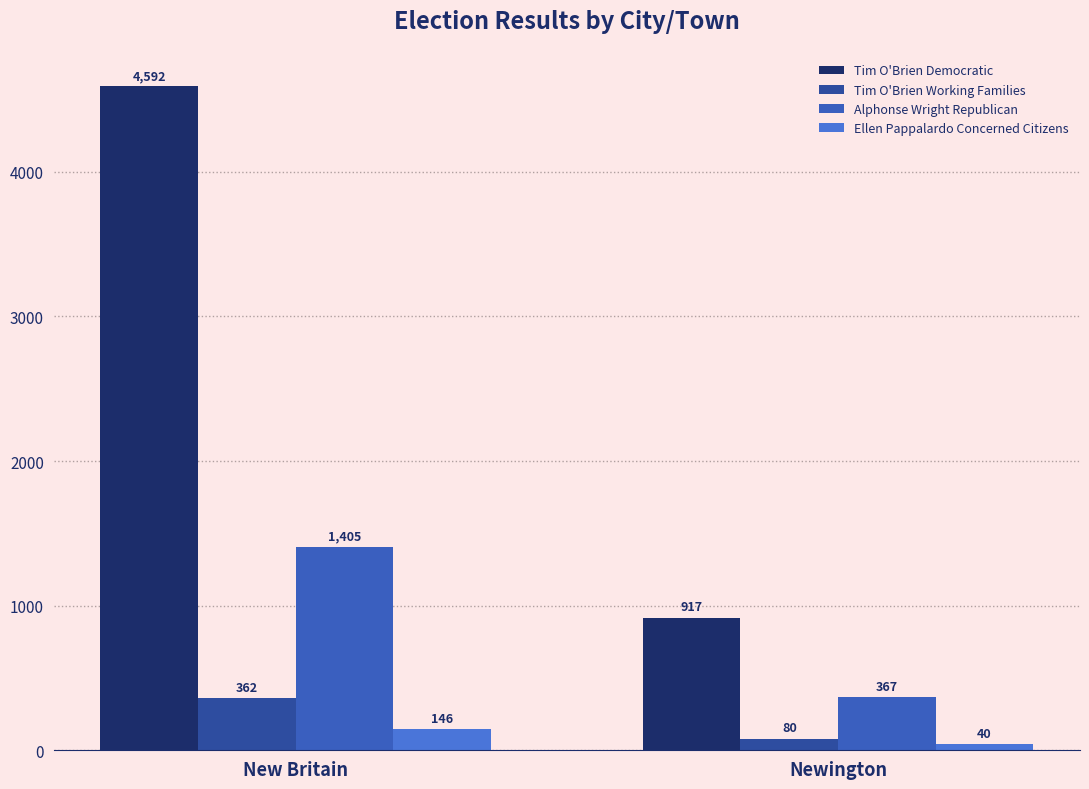

How many data points in Ellen Pappalardo Concerned Citizens are less than 146?

1